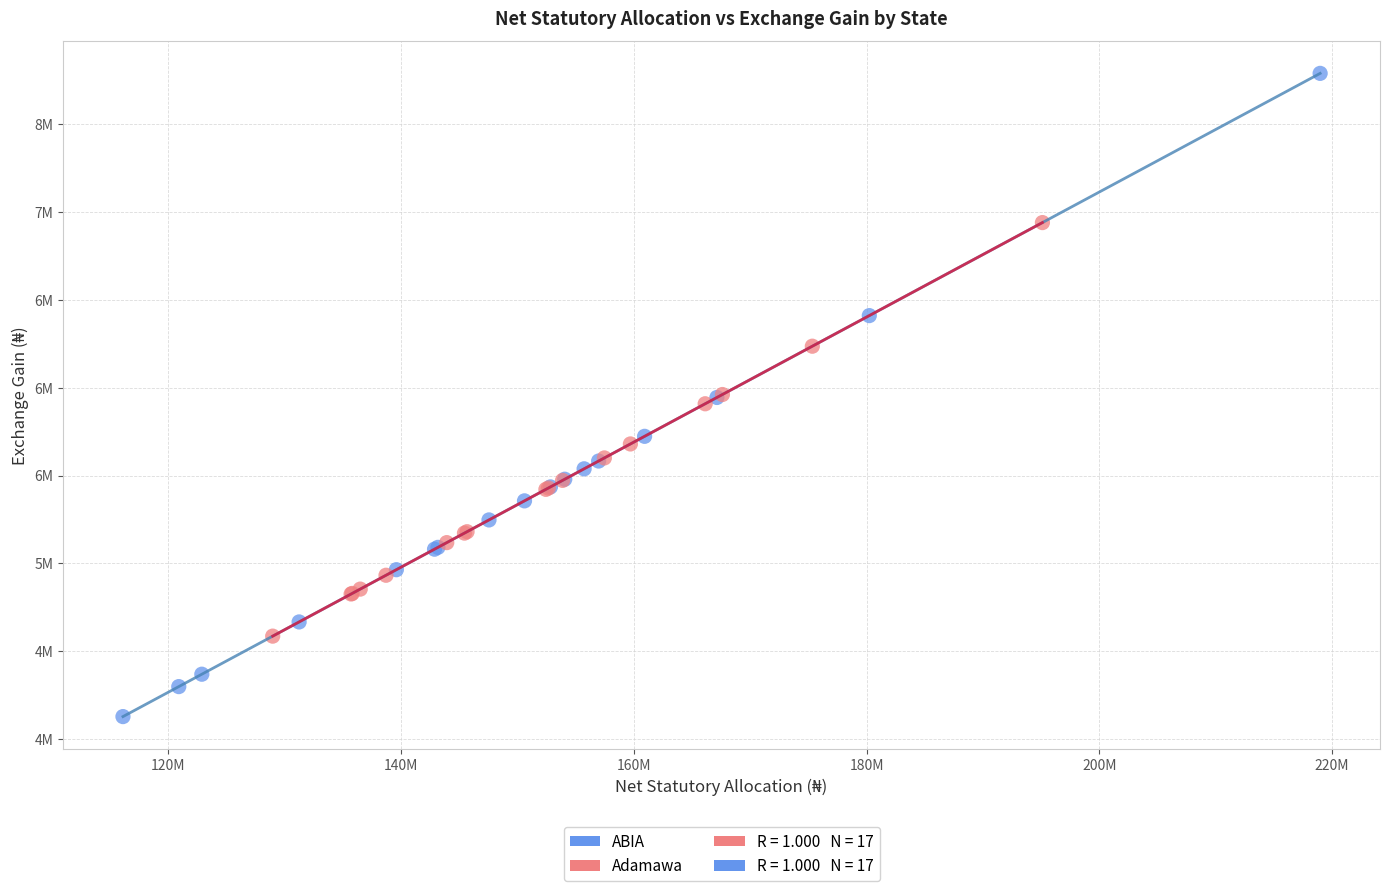

Which series reaches the maximum Y coordinate?

ABIA